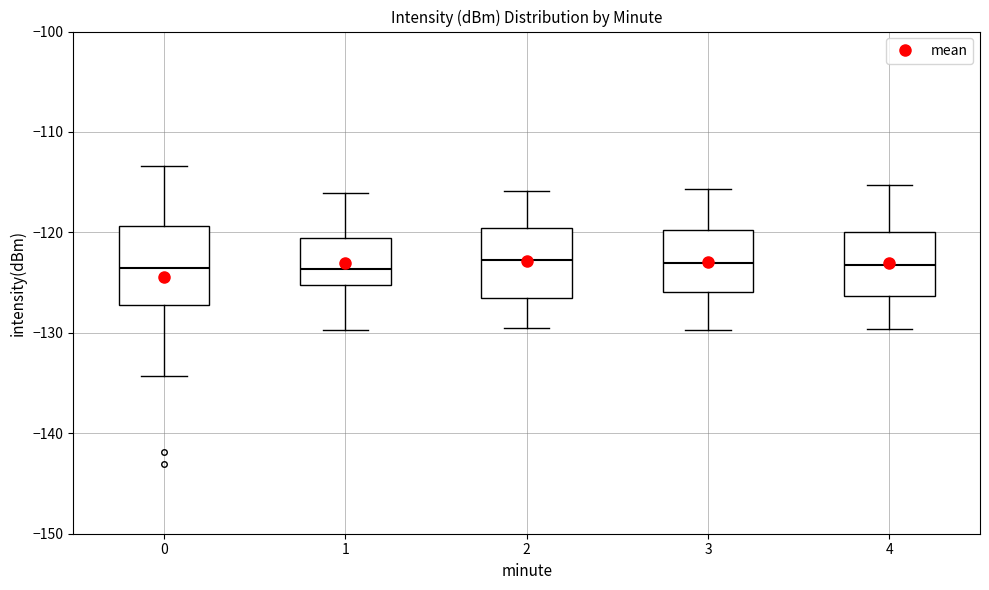

Reading left to right, transcribe this box plot: for each box, give where its median line is, the range the box spans, and where its two whiskers end, as read against the y-axis. The values are not printed on the chart, so give them approximately, as read against the axis.

0: median -124, box -127 to -119, whiskers -134 to -113
1: median -124, box -125 to -121, whiskers -130 to -116
2: median -123, box -127 to -120, whiskers -129 to -116
3: median -123, box -126 to -120, whiskers -130 to -116
4: median -123, box -126 to -120, whiskers -130 to -115